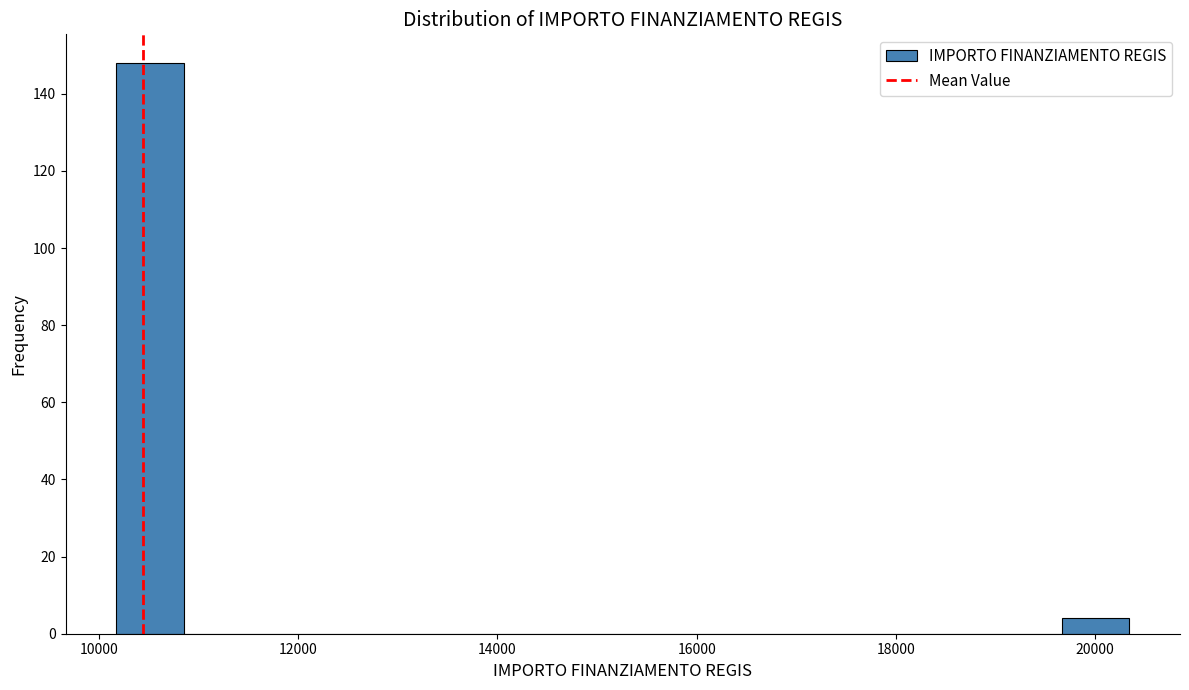

Read against the x-axis, roughly where is the centre of the tallest bar?

10600